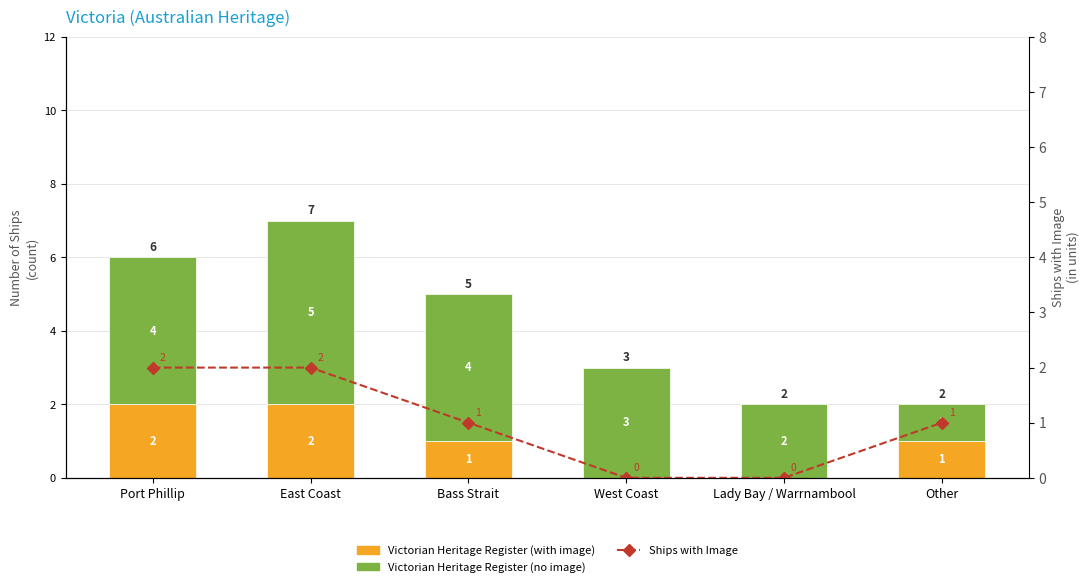

The Victorian Heritage Register (with image) series shows 0 at Lady Bay / Warrnambool. True or false?

True